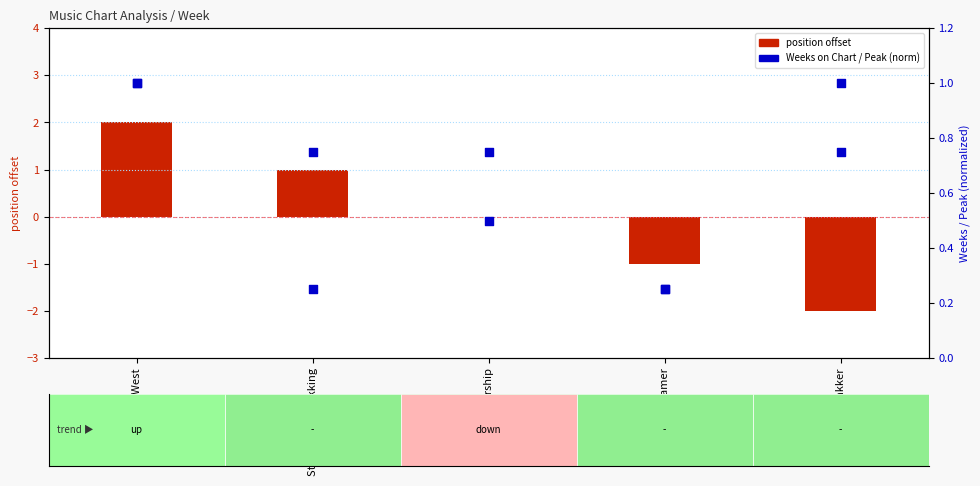

Which series has the largest total across all categories?

Weeks on Chart (norm)